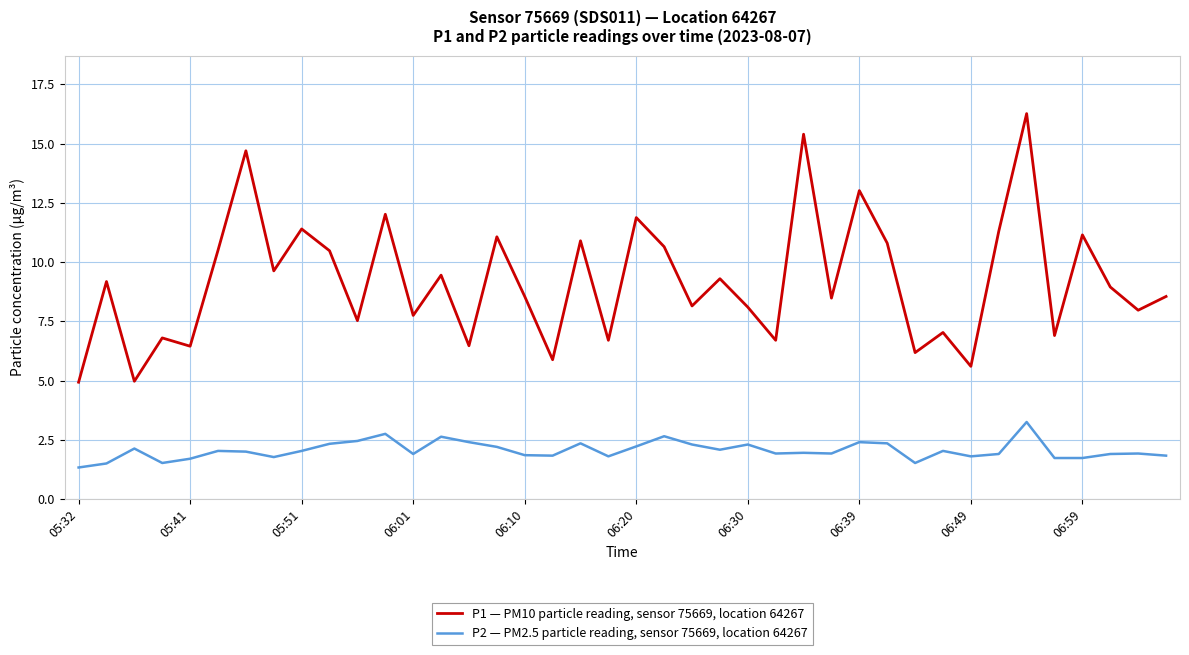

What is the difference between the maximum and minimum values in the P1 — PM10 particle reading, sensor 75669, location 64267 series?

11.3